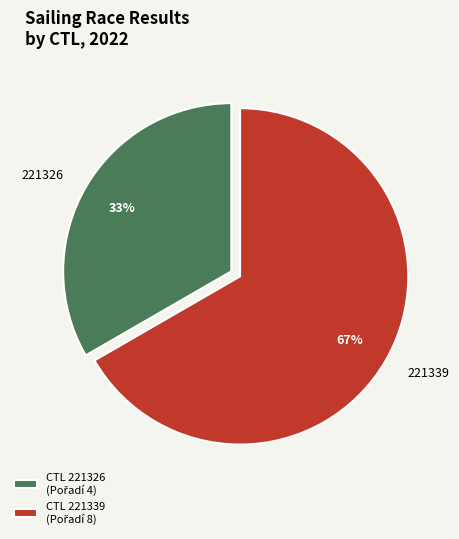

What percentage is the 221339 slice, to the nearest percent?

67%